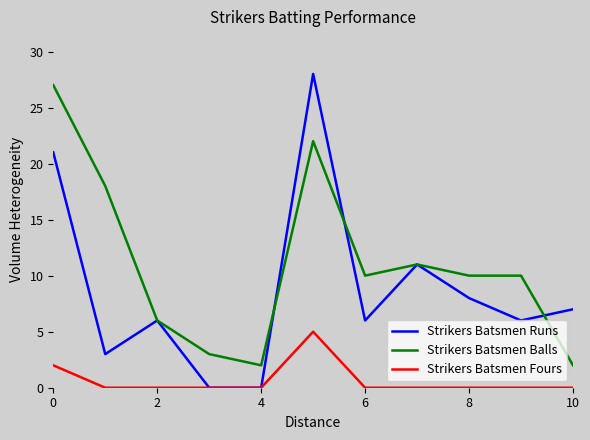

Which series has the widest spread of values?

Strikers Batsmen Runs